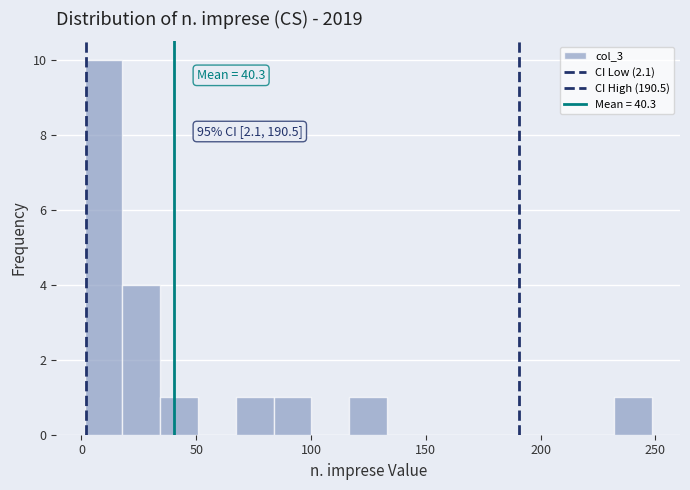

Around what value on the x-axis is the tallest bar? Give the approximate position of its centre, as read against the axis.

10